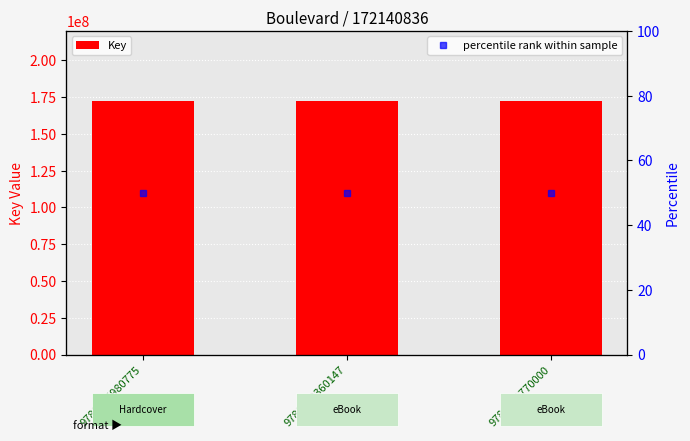

Which category has the lowest value in the percentile rank within sample series?

9781605980775